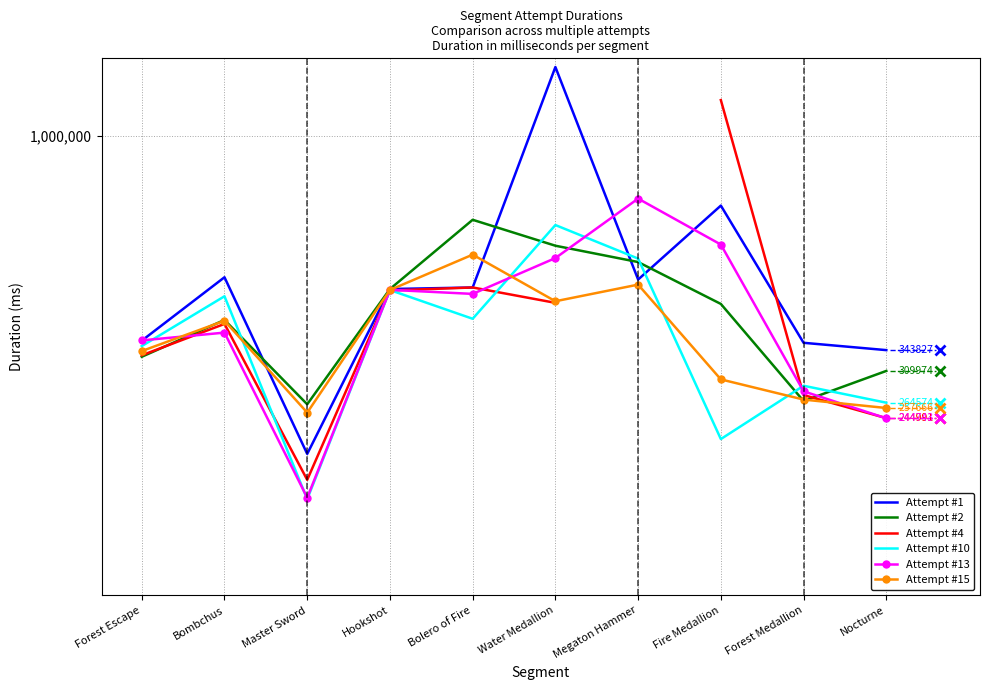

What is the label of the 6th point from the right?

Bolero of Fire